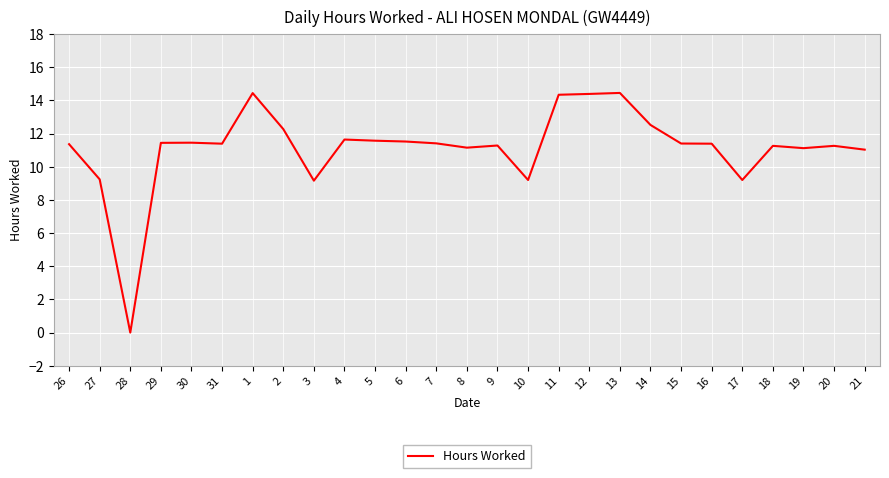

The value at 1 is 14.4. True or false?

True